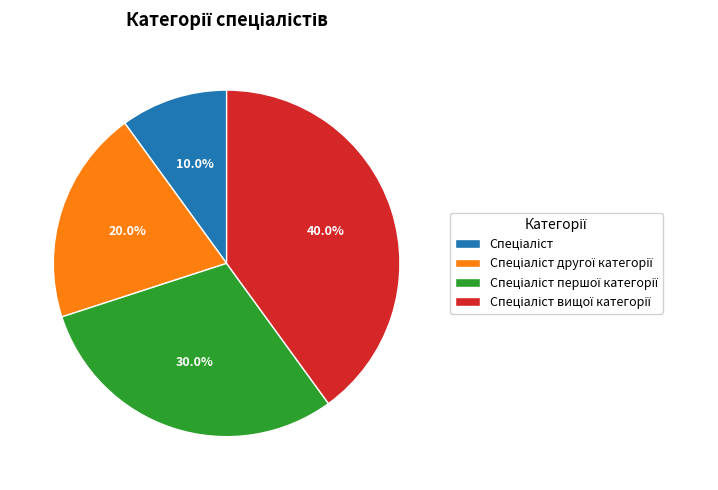

Does any single category account for the majority?

No